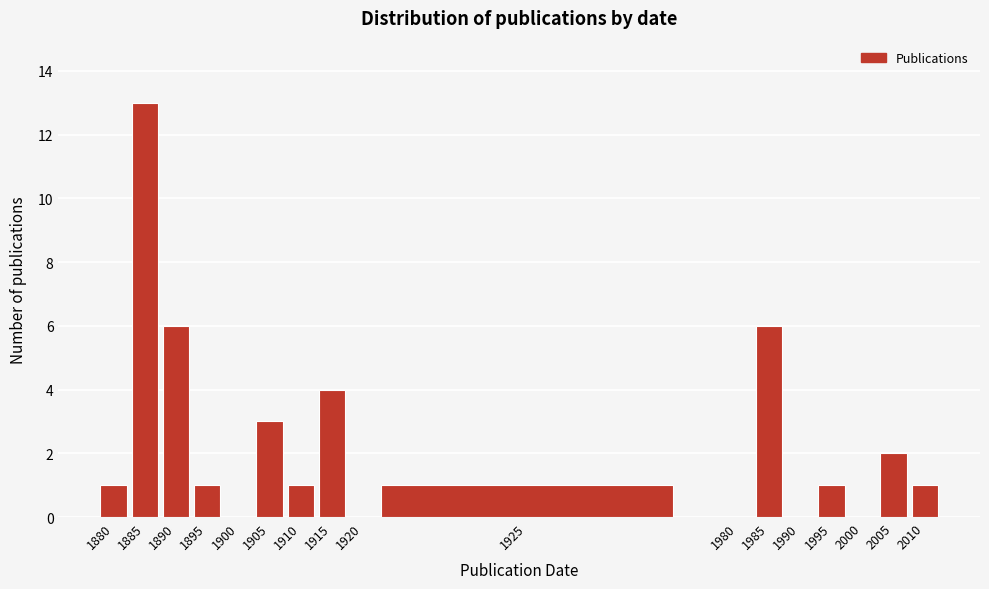

Reading right to left, list all the values displayed in this chart.

2010=1	2005=2	2000=0	1995=1	1990=0	1985=6	1980=0	1925=1	1920=0	1915=4	1910=1	1905=3	1900=0	1895=1	1890=6	1885=13	1880=1